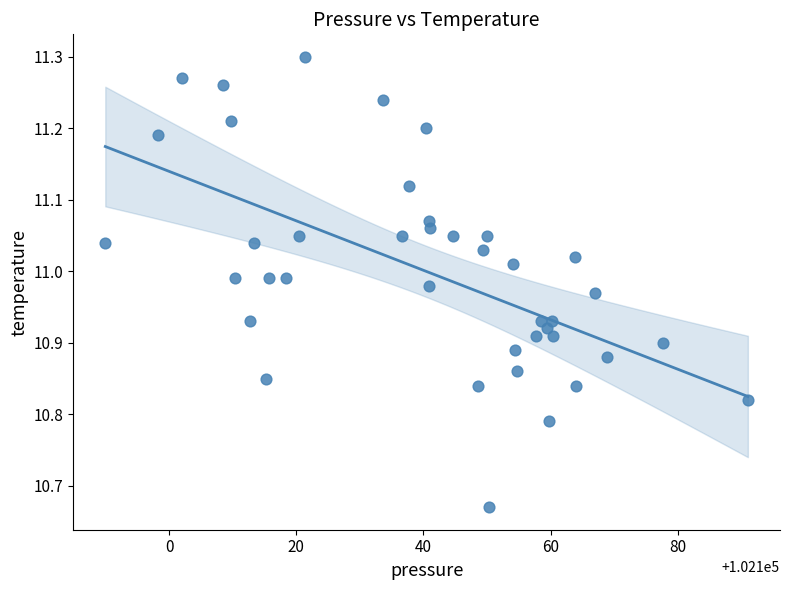

What is the range of Y values (max minus min)?

0.6